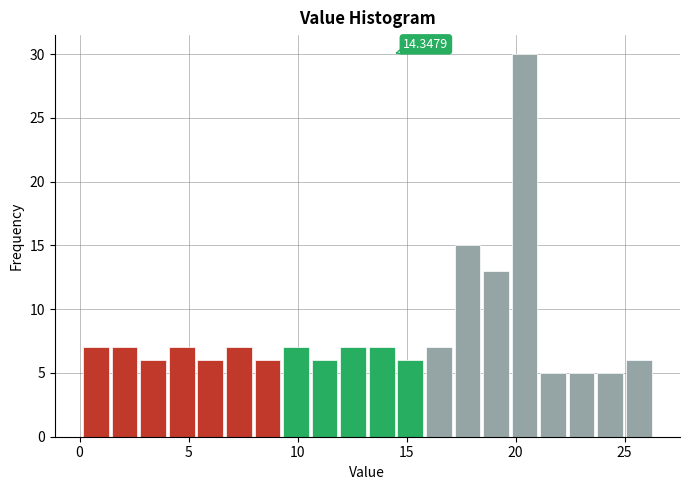

Around what value on the x-axis is the tallest bar? Give the approximate position of its centre, as read against the axis.

20.5